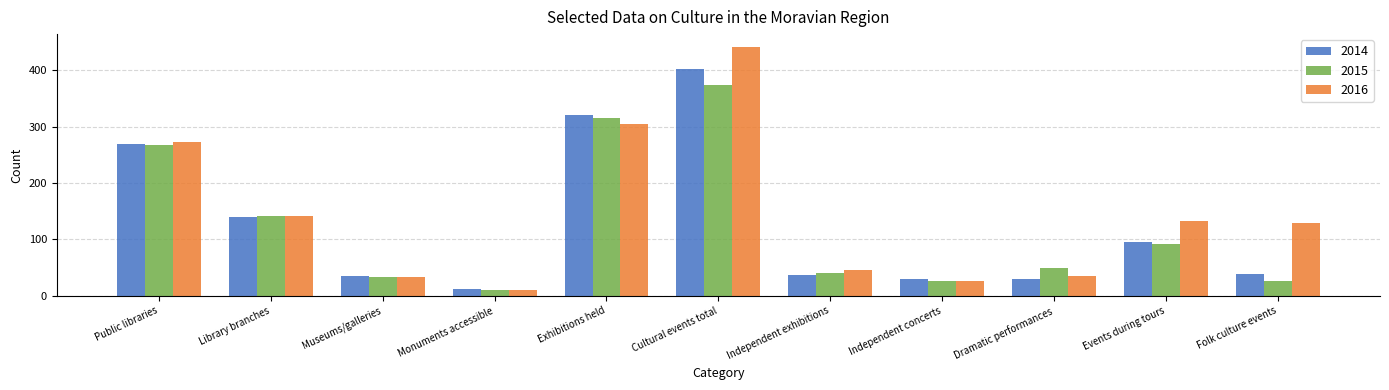

Is the value of 2016 at Monuments accessible greater than the value of 2014 at Dramatic performances?

No